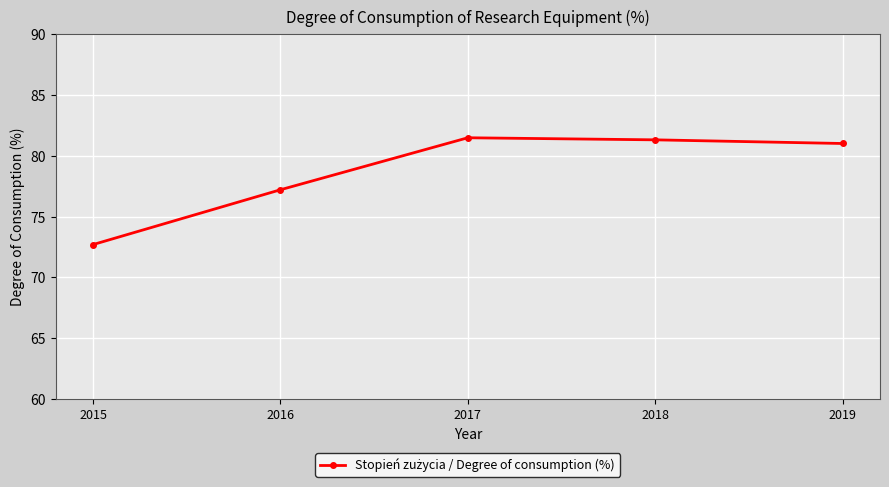

Which label corresponds to the smallest value in the chart?

2015